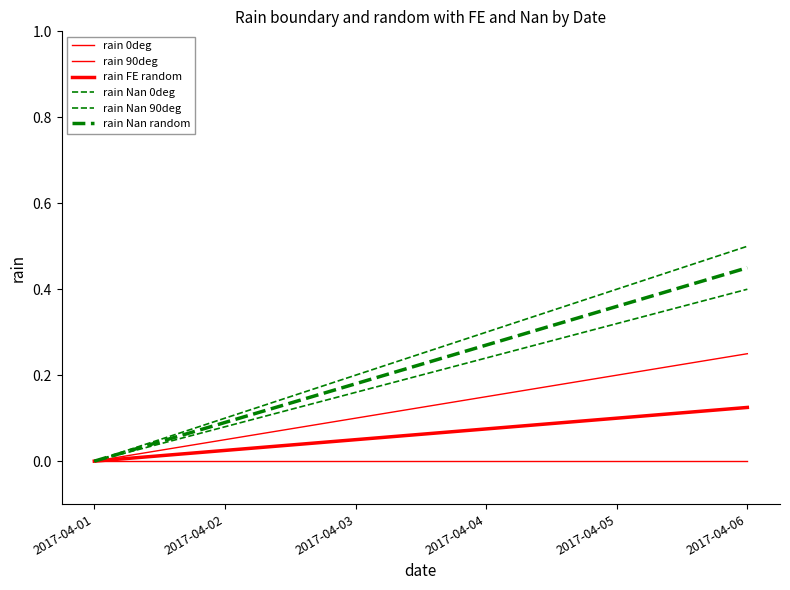

Does the chart have visible grid lines?

No